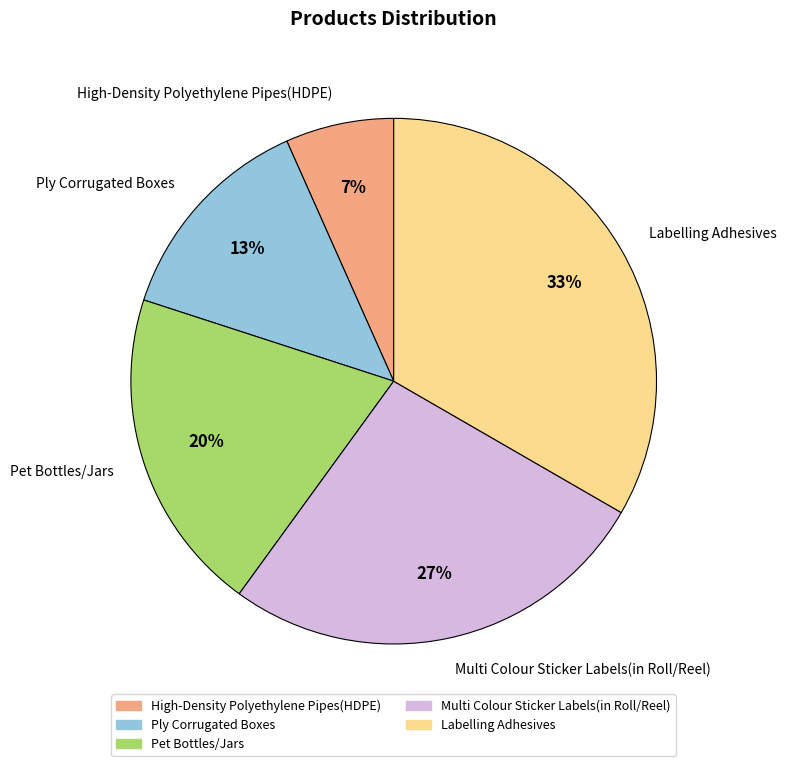

Do Ply Corrugated Boxes and Pet Bottles/Jars together represent more than half of the pie?

No